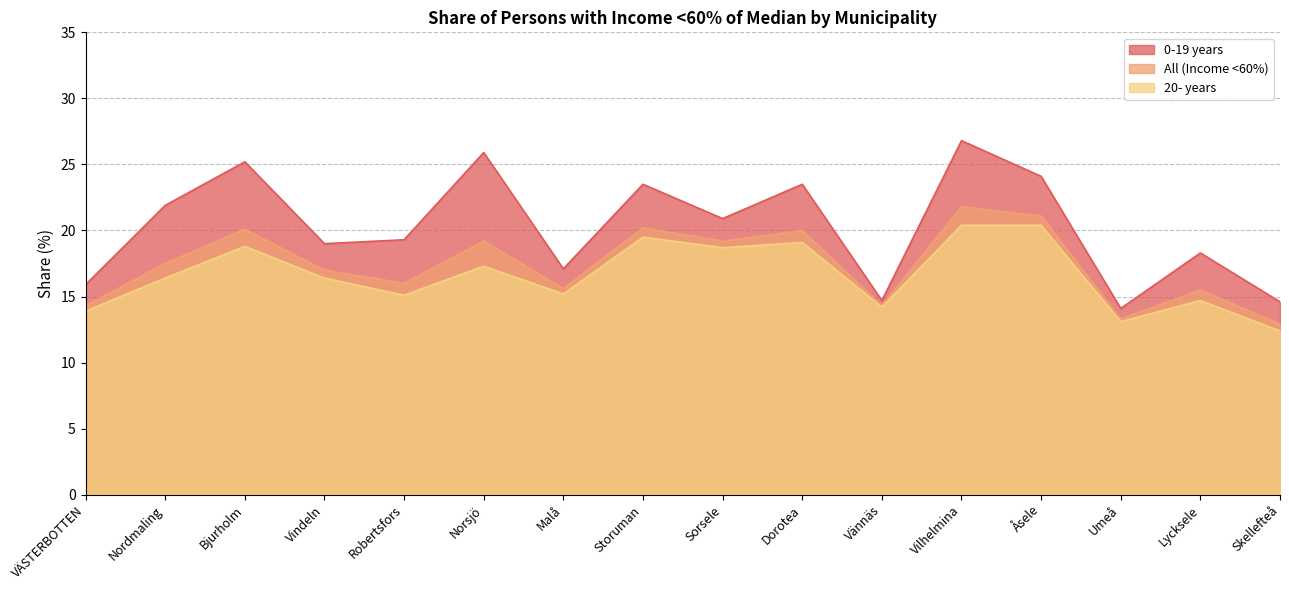

Reading left to right, what are all the values shown in this chart?

All (Income <60%): 14.3	17.5	20.1	17.0	16.0	19.2	15.6	20.2	19.2	20.0	14.3	21.8	21.1	13.3	15.5	12.9
20- years: 13.9	16.4	18.8	16.4	15.1	17.3	15.2	19.5	18.7	19.1	14.2	20.4	20.4	13.1	14.7	12.4
0-19 years: 15.9	21.9	25.2	19.0	19.3	25.9	17.1	23.5	20.9	23.5	14.7	26.8	24.1	14.1	18.3	14.6